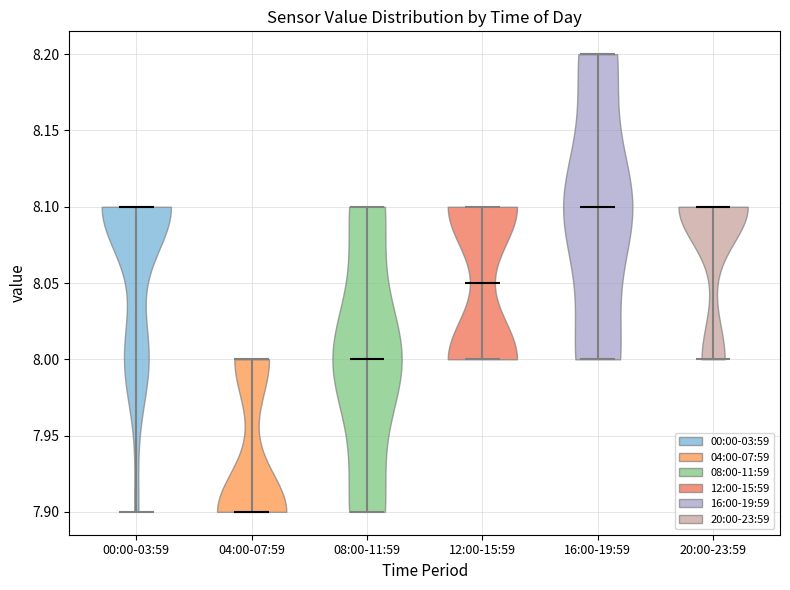

Reading left to right, read every violin against the y-axis: where its median line is, and the lowest and highest points it reaches. The values are not printed on the chart, so give them approximately, as read against the axis.

00:00-03:59: median line 8.10, lowest point 7.90, highest point 8.10
04:00-07:59: median line 7.90, lowest point 7.90, highest point 8.00
08:00-11:59: median line 8.00, lowest point 7.90, highest point 8.10
12:00-15:59: median line 8.05, lowest point 8.00, highest point 8.10
16:00-19:59: median line 8.10, lowest point 8.00, highest point 8.20
20:00-23:59: median line 8.10, lowest point 8.00, highest point 8.10